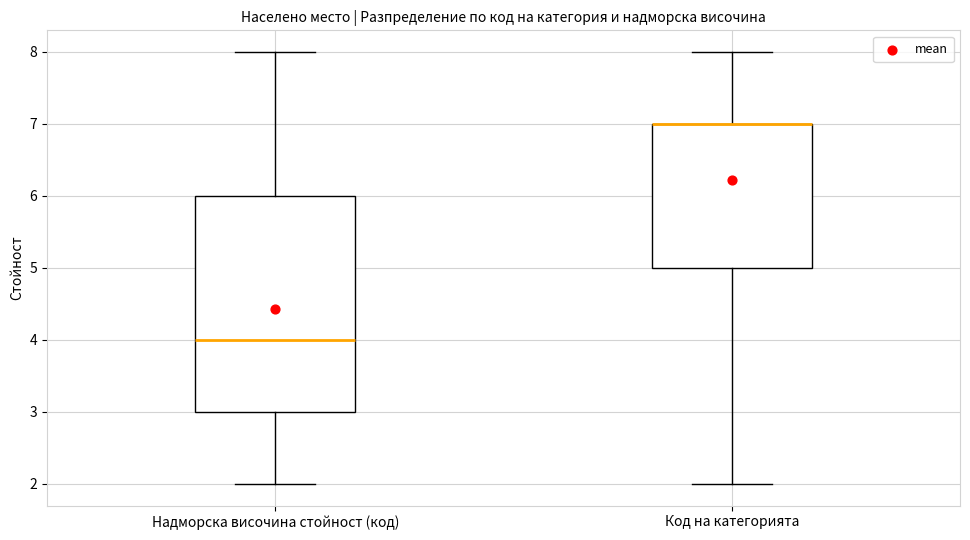

Comparing the boxes themselves (not the whiskers), which one is the tallest?

Надморска височина стойност (код)